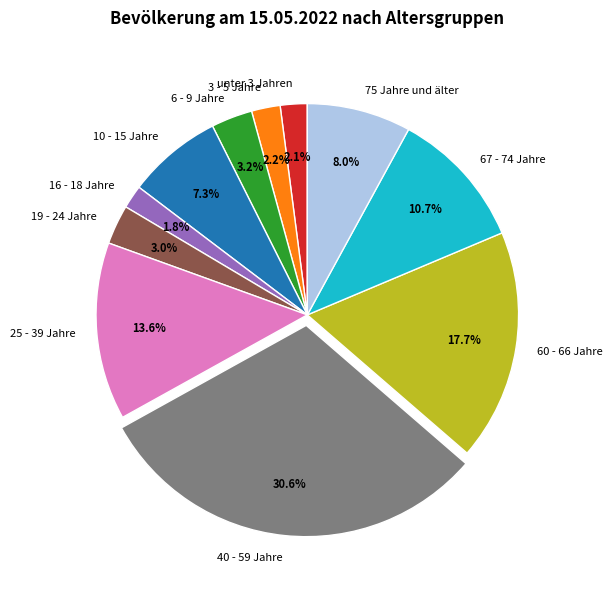

Count the number of slices in the pie.

11